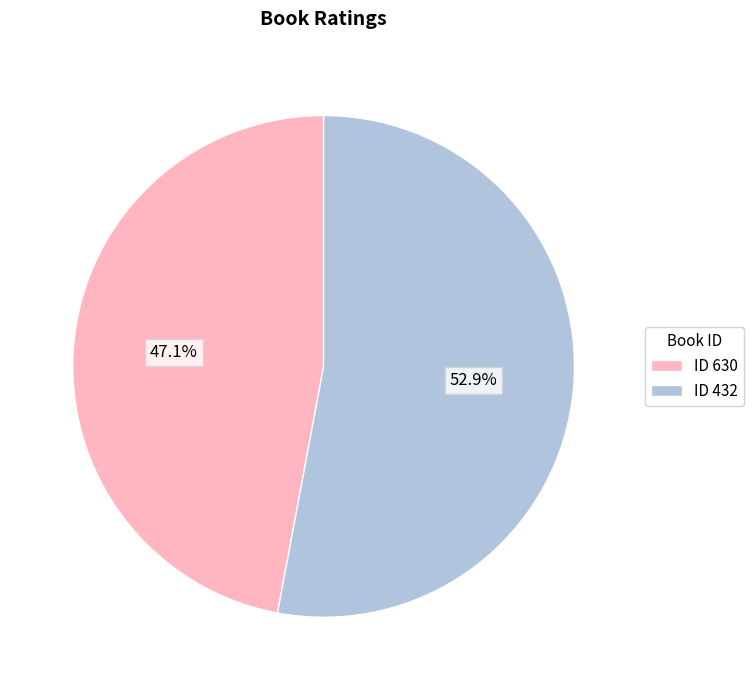

What is the majority slice?

ID 432